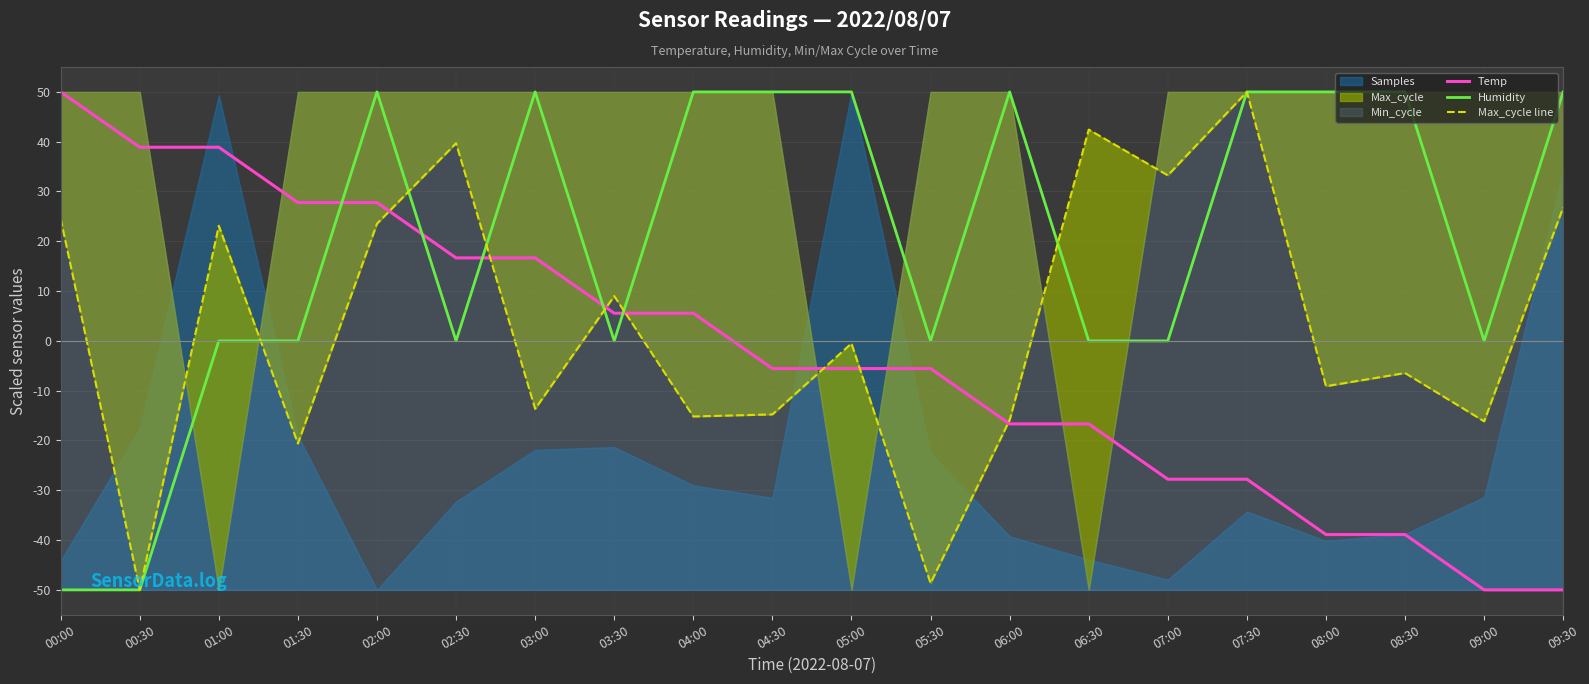

What is the label of the 15th point from the left?

07:00